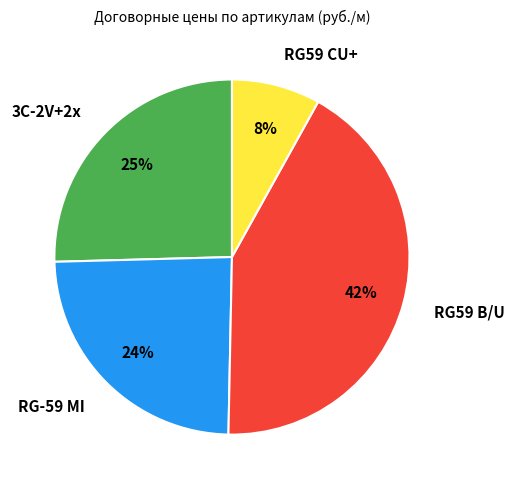

To the nearest percent, what portion does RG-59 MI represent?

24%